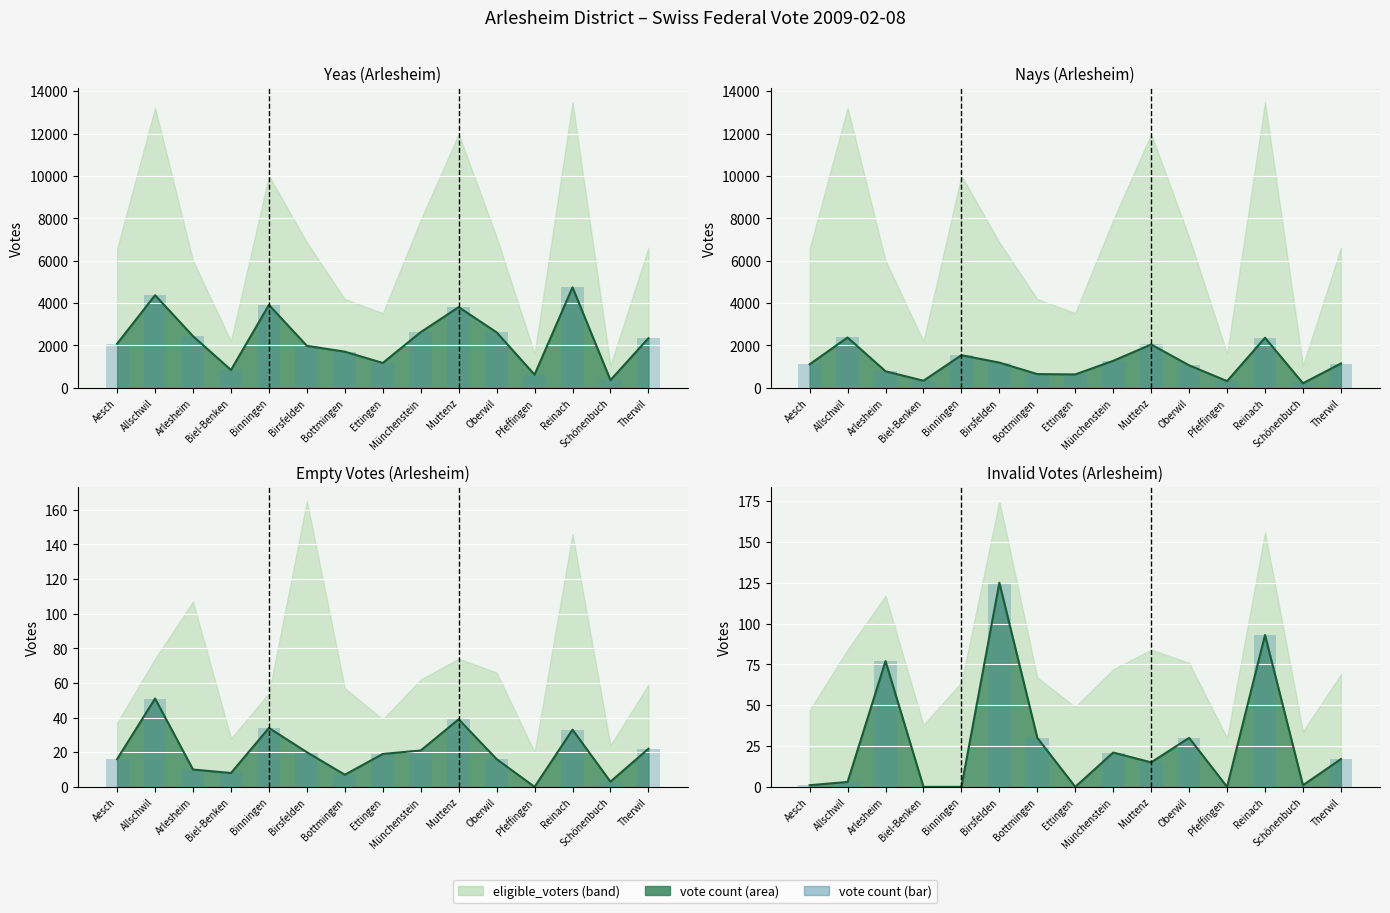

What value does the yeas_bar series have at Biel-Benken, to the nearest 10?

840